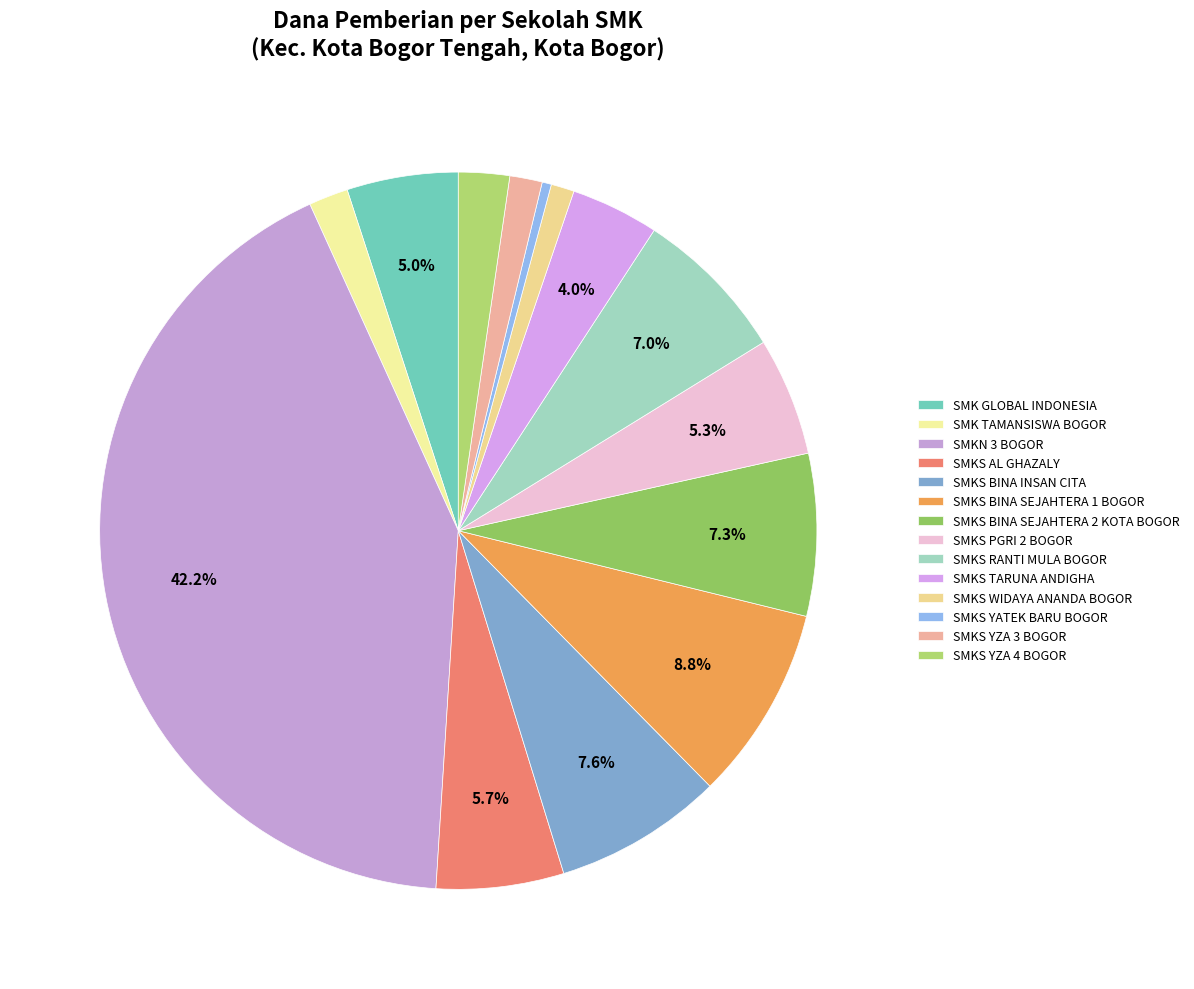

Is it true that SMKS BINA INSAN CITA is 19% of the pie?

False